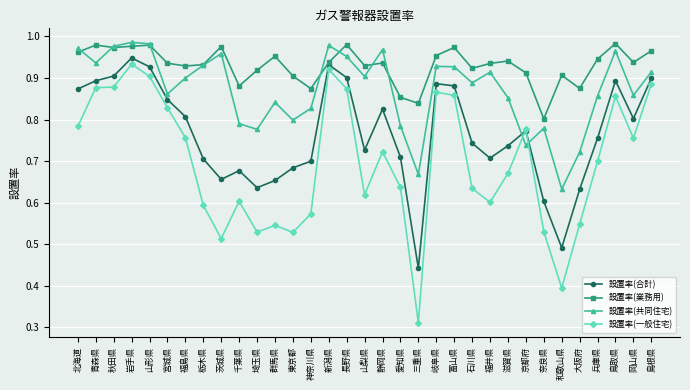

How many lines are shown in the chart?

4